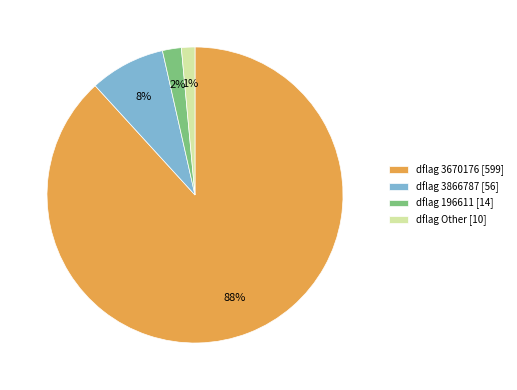

How many segments does this pie chart have?

4